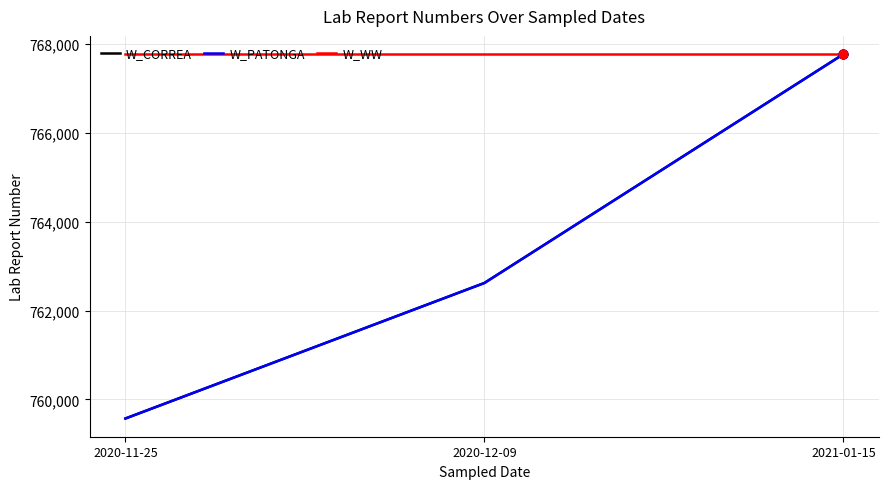

Does the chart have visible grid lines?

Yes